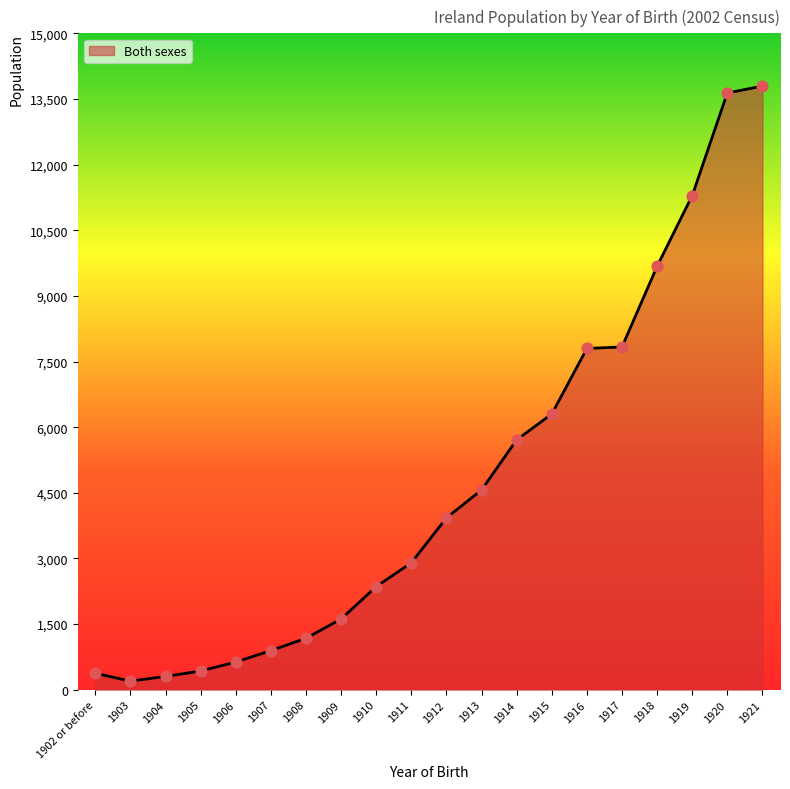

What is the change in value from 1903 to 1911?

+2704